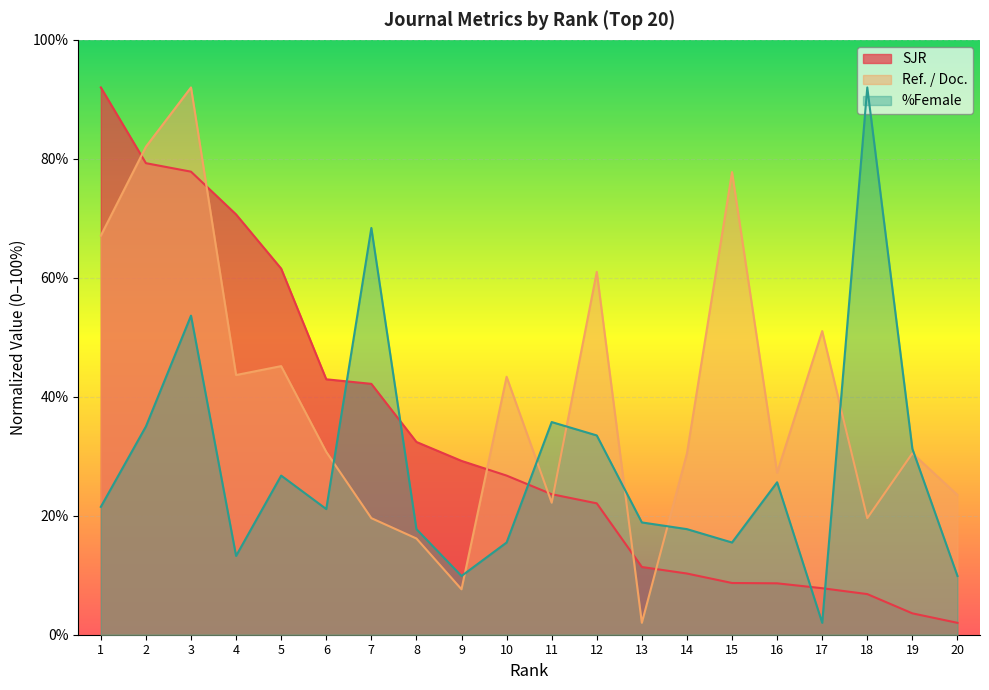

How many values in the Ref. / Doc. series are below 30?

8